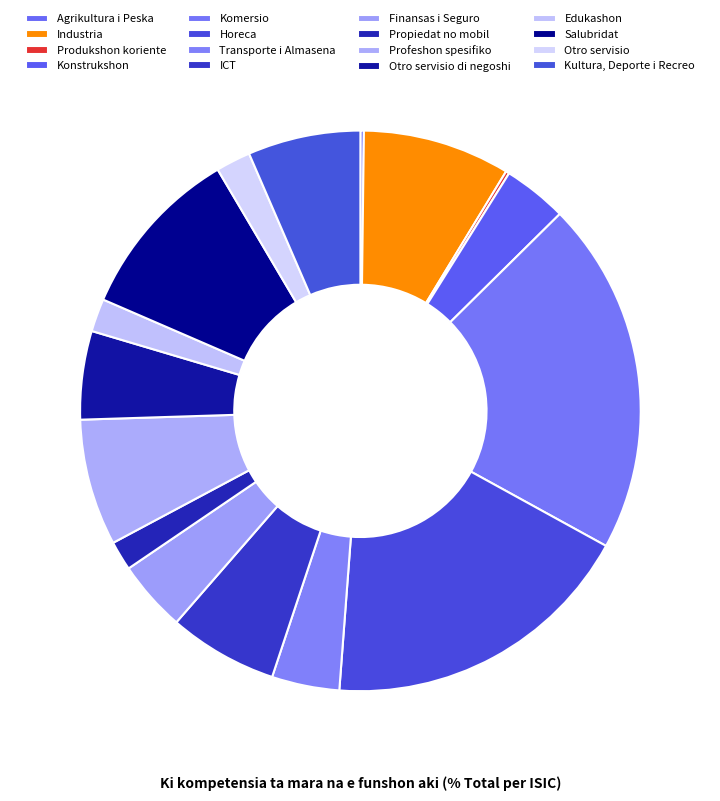

To the nearest percent, what portion does Industria represent?

8%